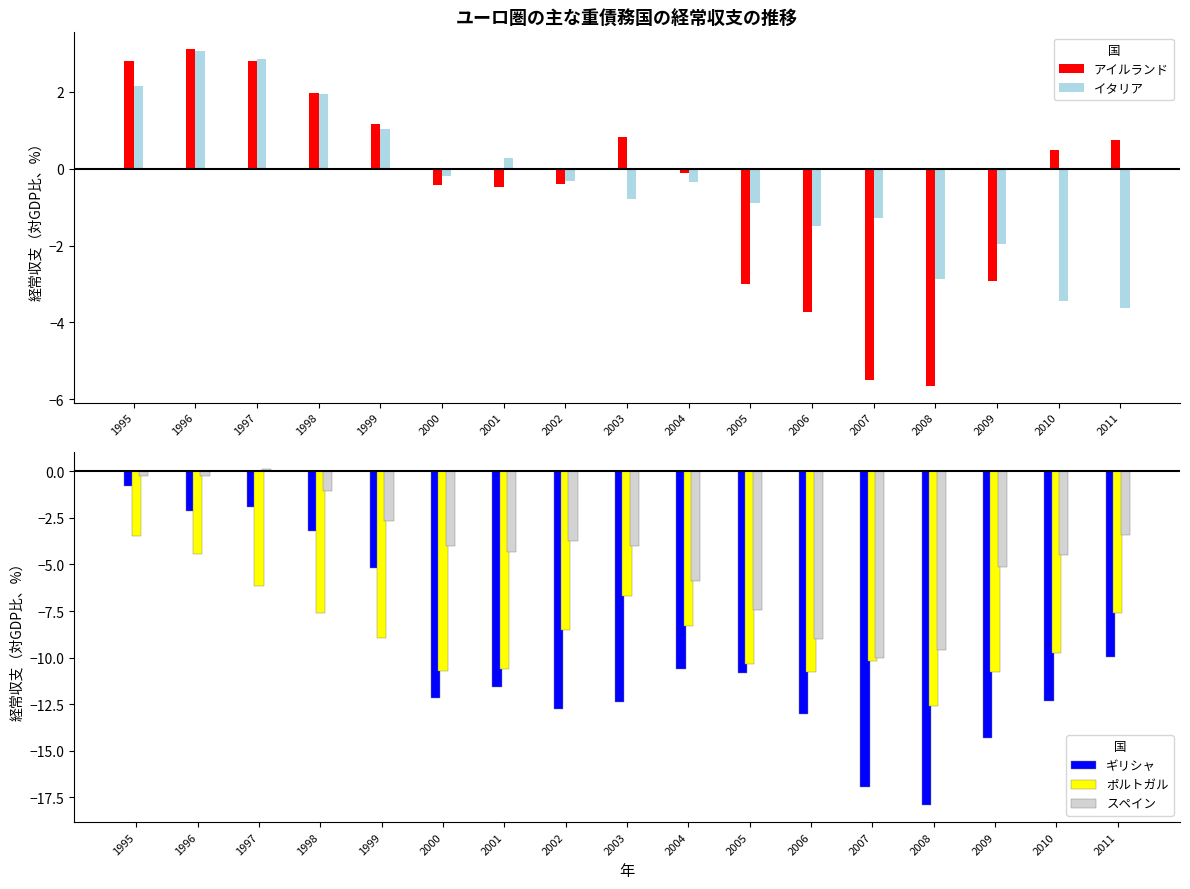

What is the total value across all series at 2003?

-23.1